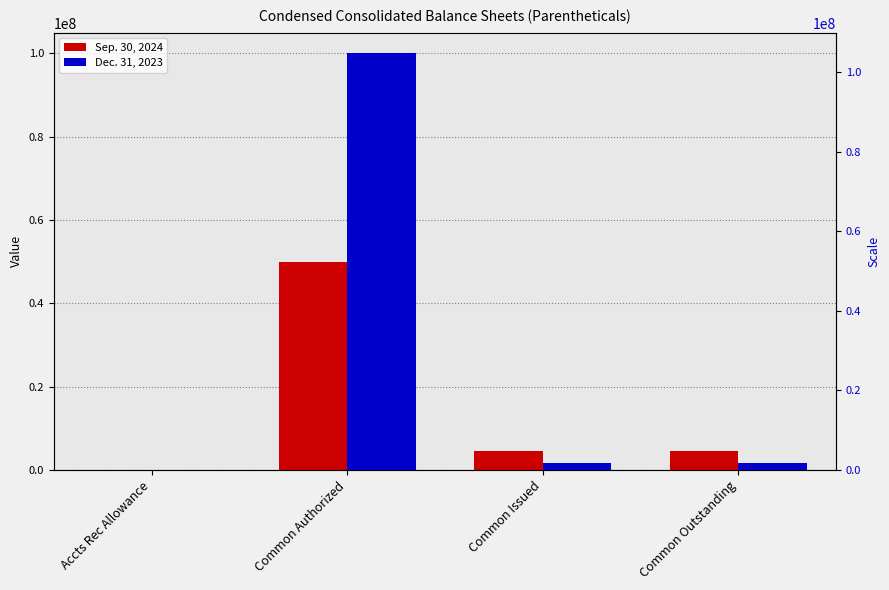

How many distinct data groups are displayed?

2